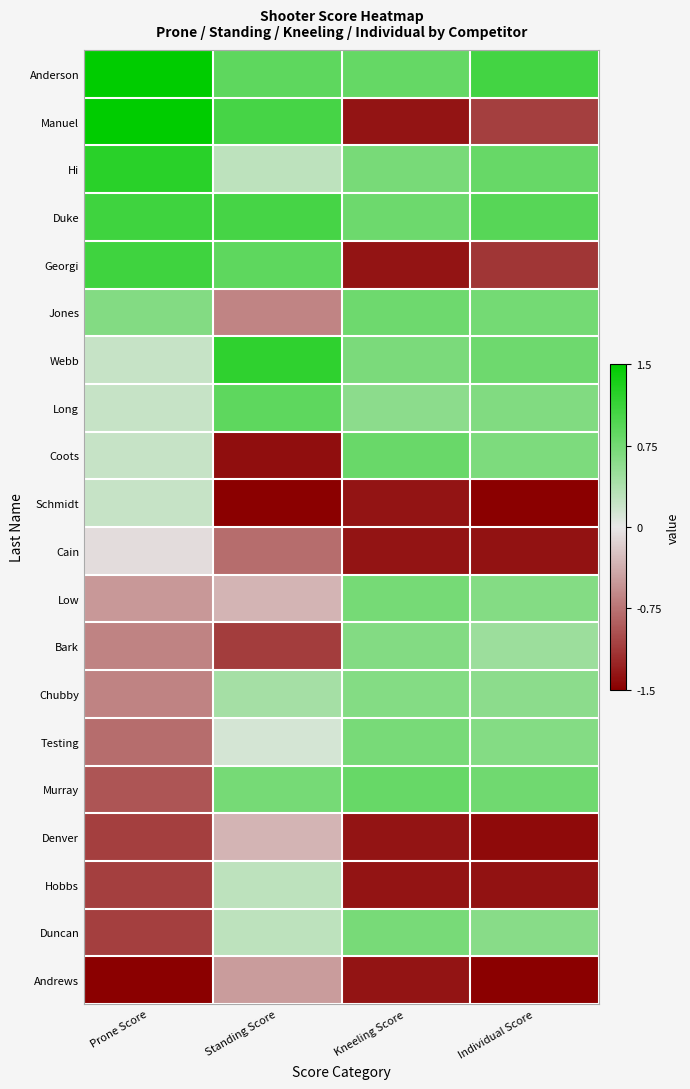

Reading left to right, extract all data points from this chart.

Anderson: Prone Score=2.1	Standing Score=0.9	Kneeling Score=0.8	Individual Score=1.1
Manuel: Prone Score=1.5	Standing Score=1.0	Kneeling Score=-1.4	Individual Score=-1.1
Hi: Prone Score=1.2	Standing Score=0.3	Kneeling Score=0.7	Individual Score=0.8
Duke: Prone Score=1.1	Standing Score=1.0	Kneeling Score=0.8	Individual Score=0.9
Georgi: Prone Score=1.1	Standing Score=0.9	Kneeling Score=-1.4	Individual Score=-1.1
Jones: Prone Score=0.6	Standing Score=-0.6	Kneeling Score=0.8	Individual Score=0.7
Webb: Prone Score=0.2	Standing Score=1.2	Kneeling Score=0.7	Individual Score=0.8
Long: Prone Score=0.2	Standing Score=0.9	Kneeling Score=0.6	Individual Score=0.7
Coots: Prone Score=0.2	Standing Score=-1.4	Kneeling Score=0.8	Individual Score=0.7
Schmidt: Prone Score=0.2	Standing Score=-2.9	Kneeling Score=-1.4	Individual Score=-1.5
Cain: Prone Score=-0.1	Standing Score=-0.8	Kneeling Score=-1.4	Individual Score=-1.4
Low: Prone Score=-0.5	Standing Score=-0.3	Kneeling Score=0.7	Individual Score=0.6
Bark: Prone Score=-0.6	Standing Score=-1.1	Kneeling Score=0.7	Individual Score=0.5
Chubby: Prone Score=-0.6	Standing Score=0.4	Kneeling Score=0.6	Individual Score=0.6
Testing: Prone Score=-0.8	Standing Score=0.1	Kneeling Score=0.7	Individual Score=0.6
Murray: Prone Score=-0.9	Standing Score=0.7	Kneeling Score=0.8	Individual Score=0.8
Denver: Prone Score=-1.1	Standing Score=-0.3	Kneeling Score=-1.4	Individual Score=-1.4
Hobbs: Prone Score=-1.1	Standing Score=0.3	Kneeling Score=-1.4	Individual Score=-1.4
Duncan: Prone Score=-1.1	Standing Score=0.3	Kneeling Score=0.7	Individual Score=0.6
Andrews: Prone Score=-1.7	Standing Score=-0.5	Kneeling Score=-1.4	Individual Score=-1.5